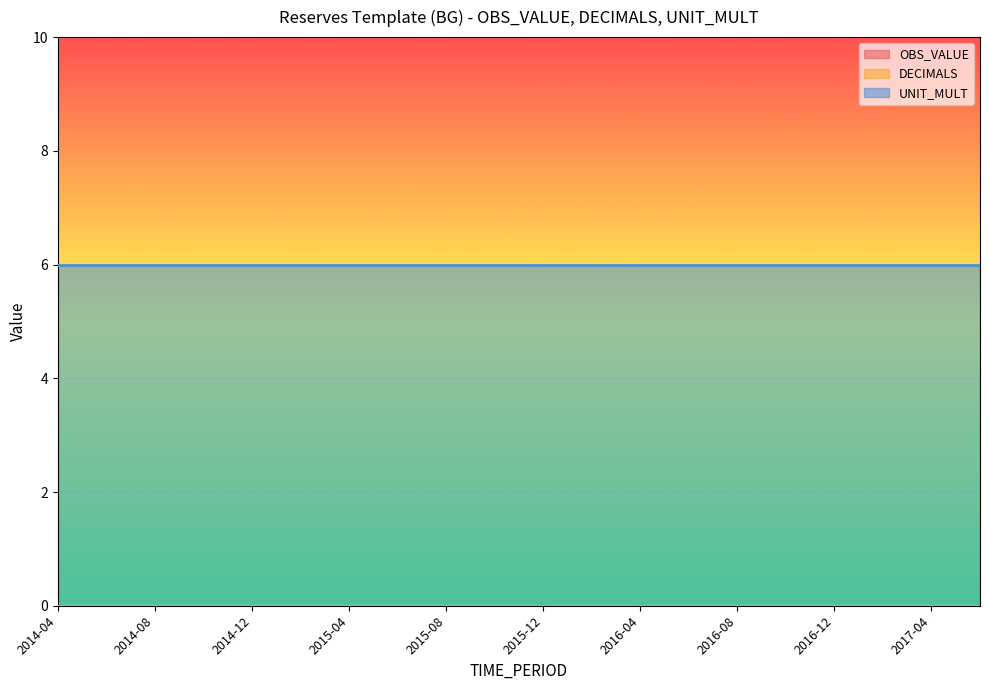

What is the label of the 11th point from the right?

2015-10